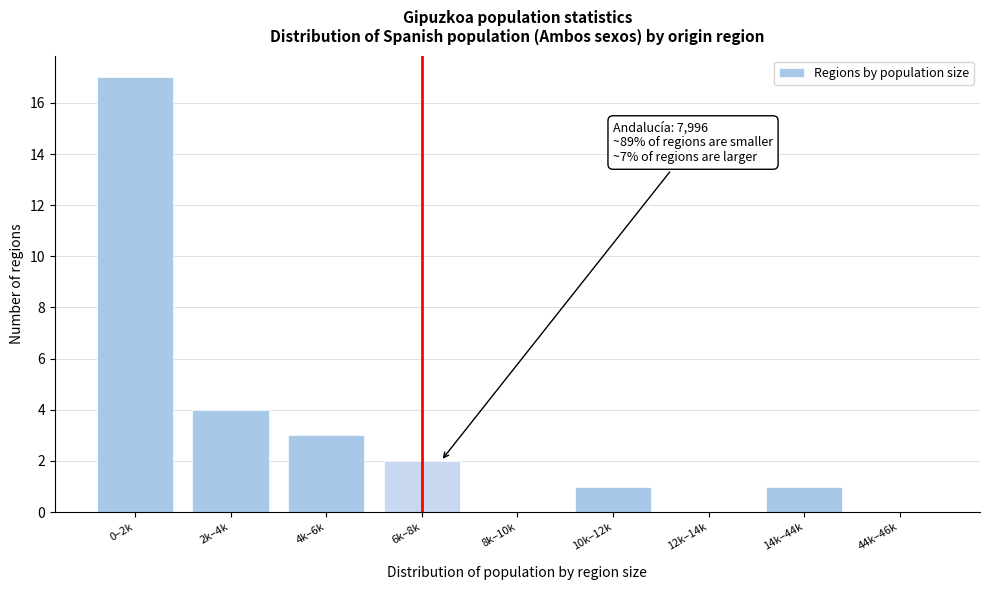

Reading right to left, extract all data points from this chart.

44k–46k=0	14k–44k=1	12k–14k=0	10k–12k=1	8k–10k=0	6k–8k=2	4k–6k=3	2k–4k=4	0–2k=17